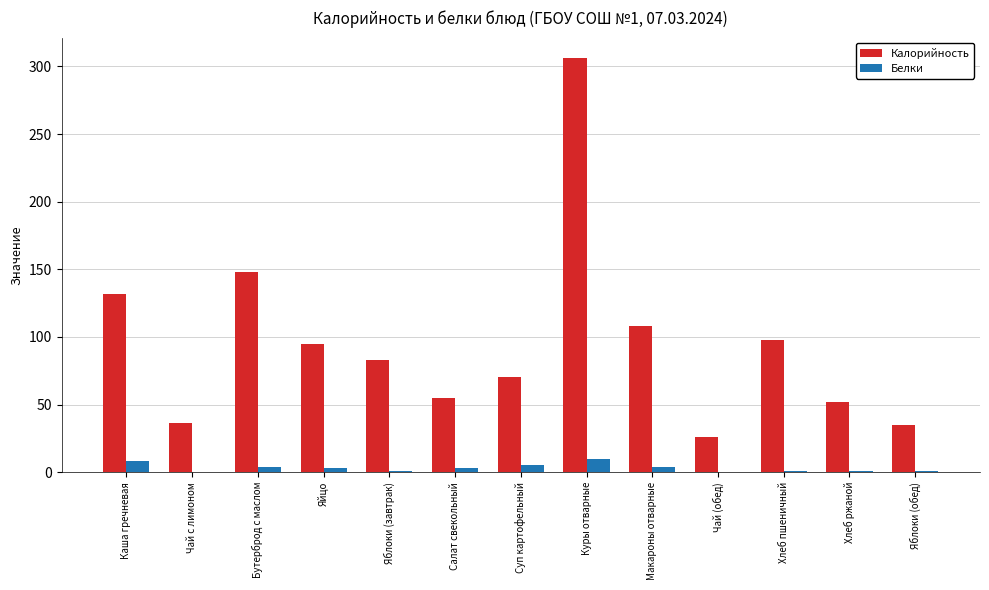

What is the difference between the Белки values at Салат свекольный and Суп картофельный?

2